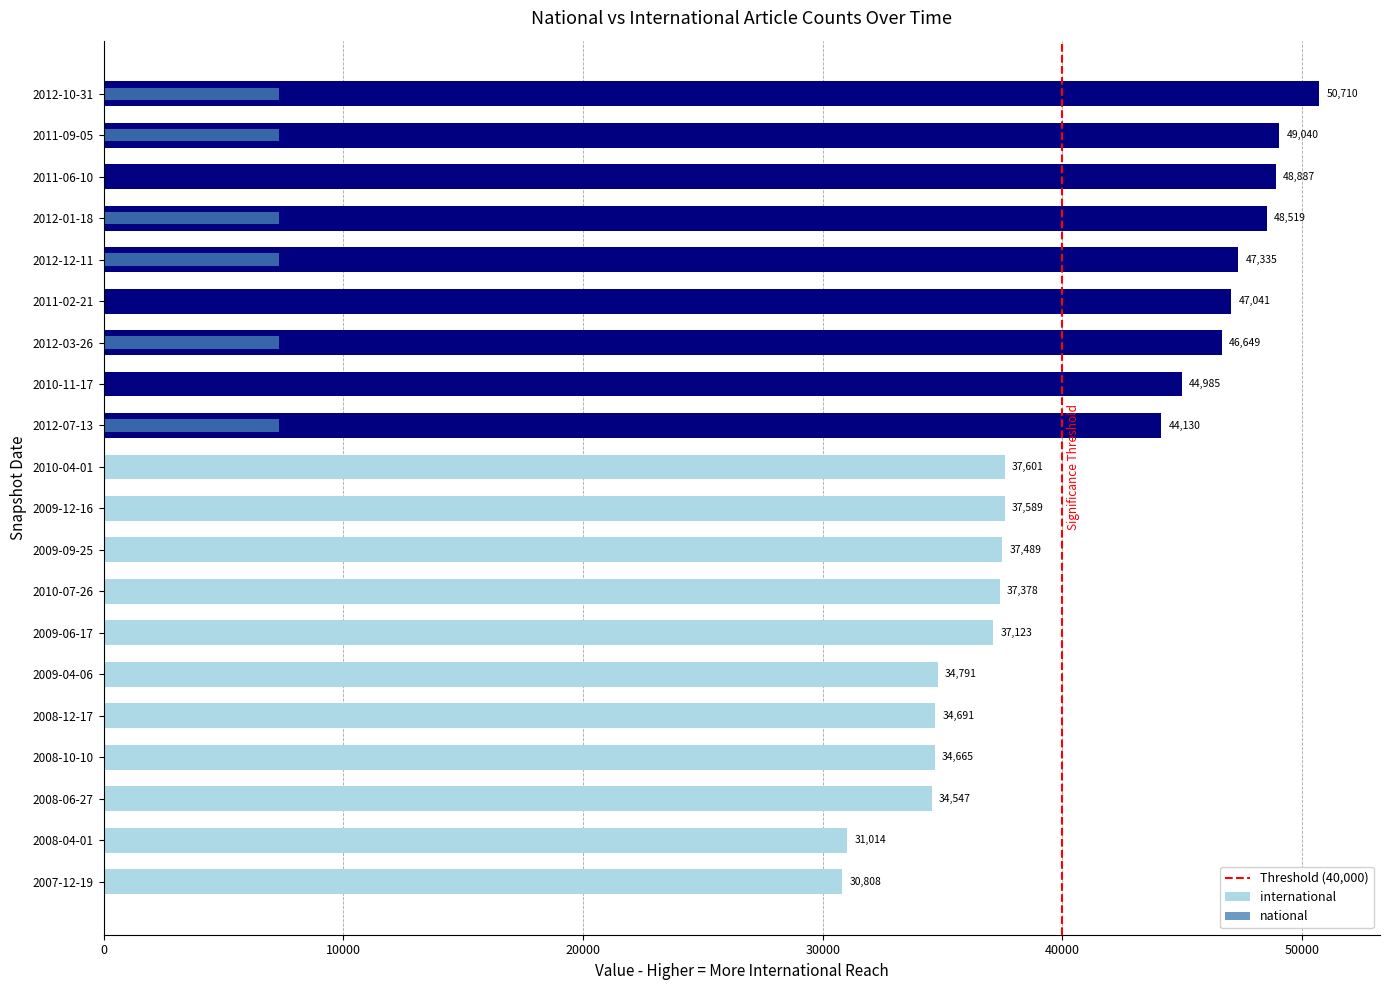

Which series changed the most between 2008-10-10 and 2011-06-10?

international